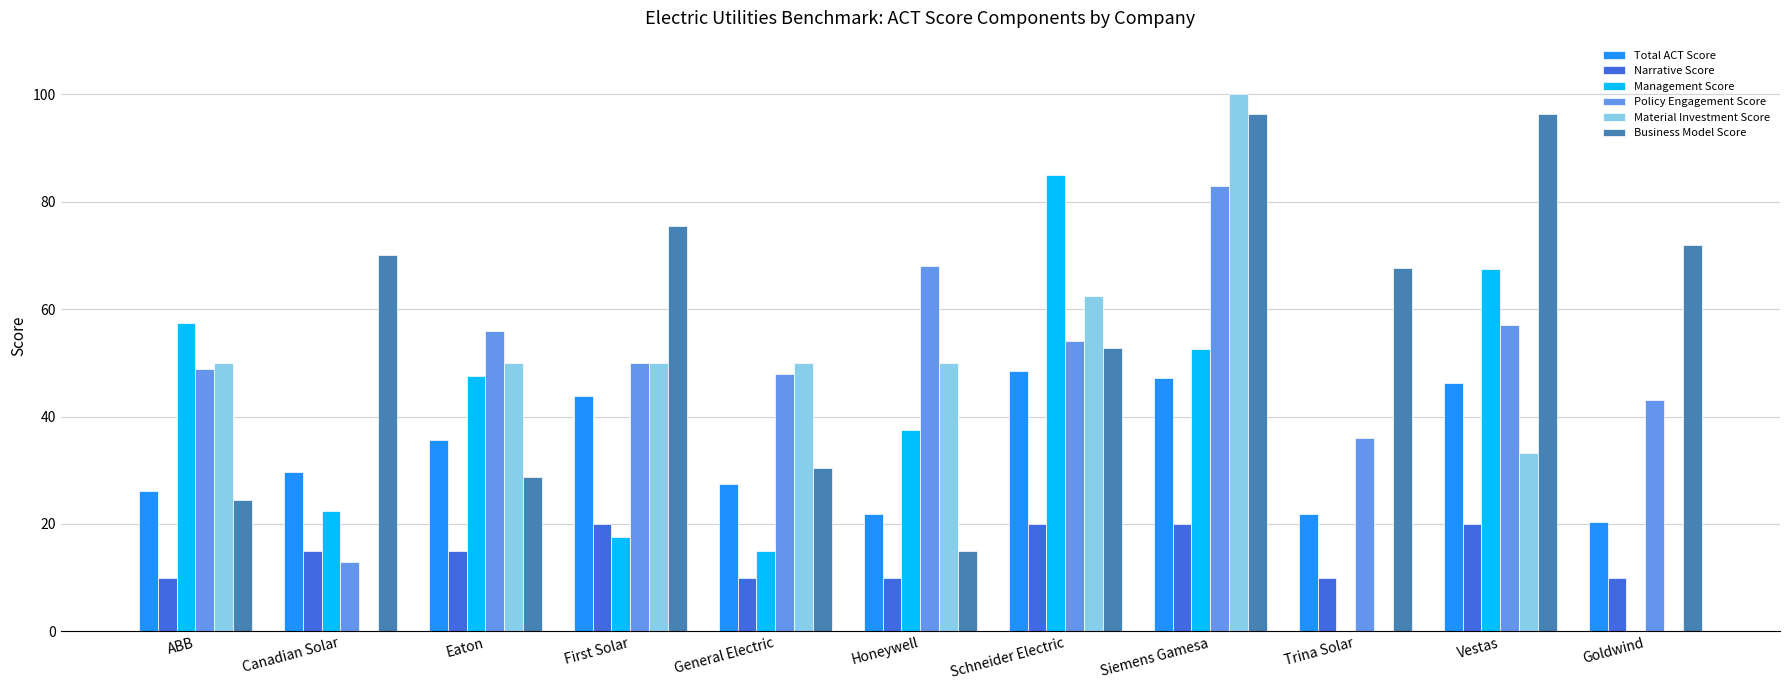

What is the total value across all series at Trina Solar?

135.4